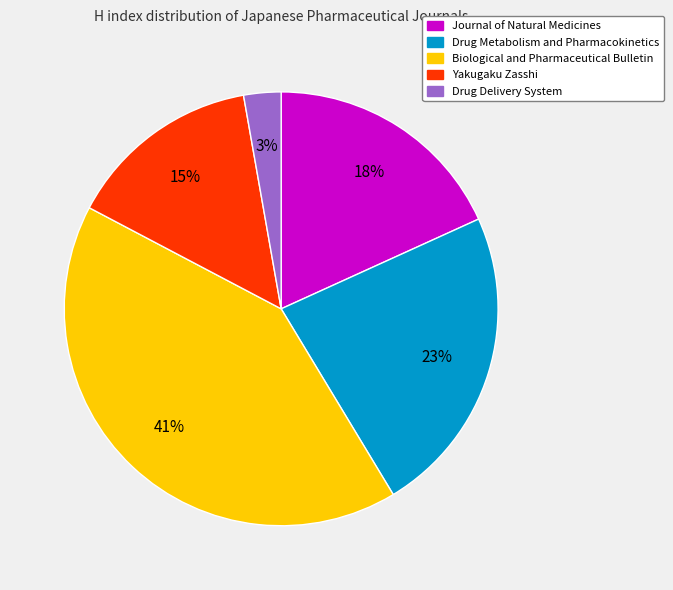

The Journal of Natural Medicines slice represents 18% of the pie. True or false?

True